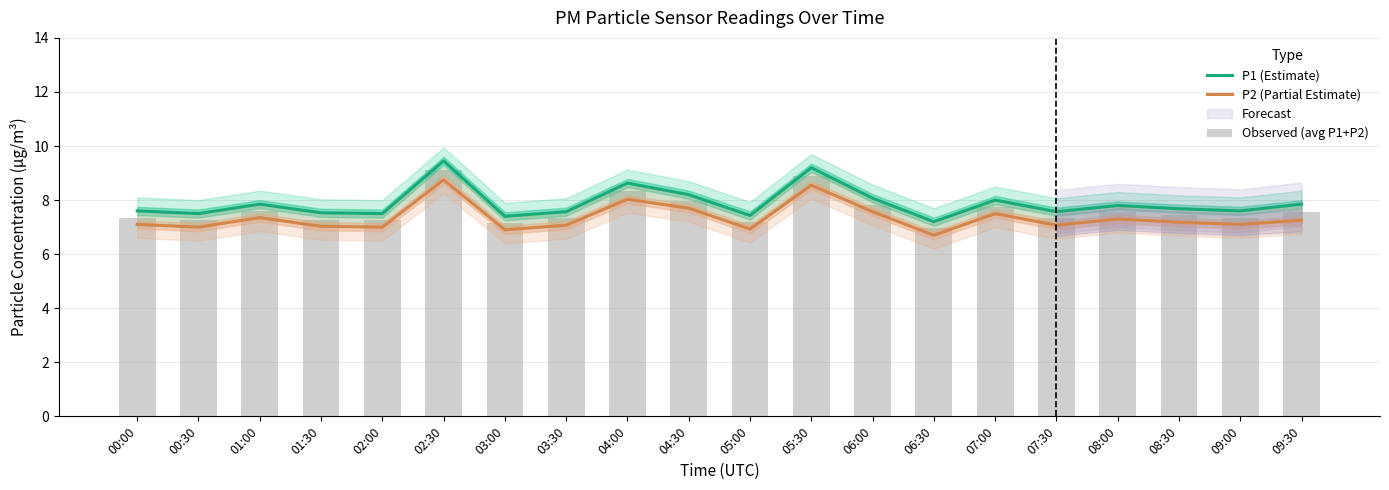

How many categories are shown in the chart?

20